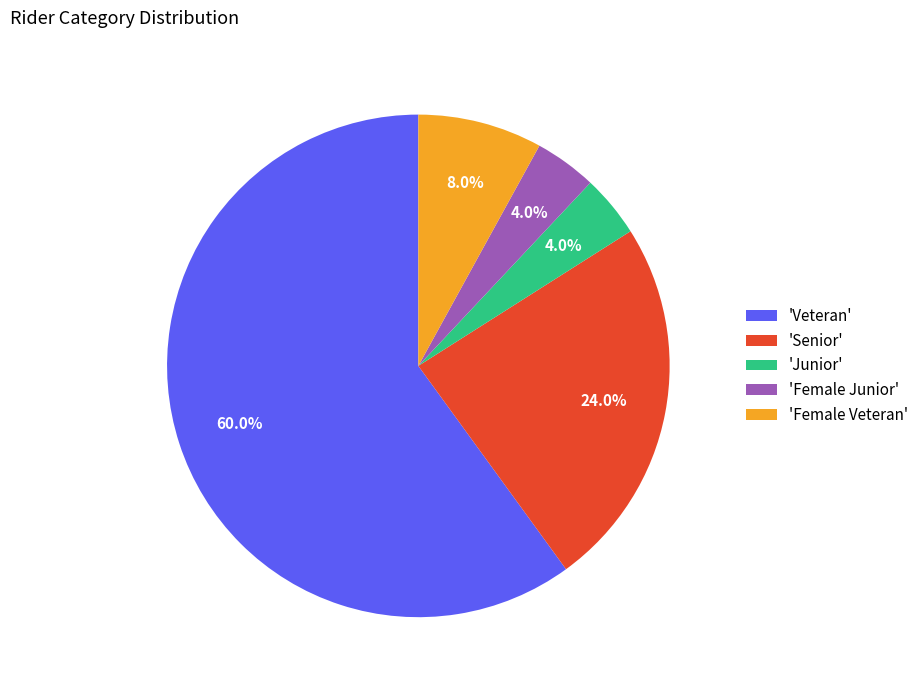

What is the largest slice in the pie chart?

'Veteran'